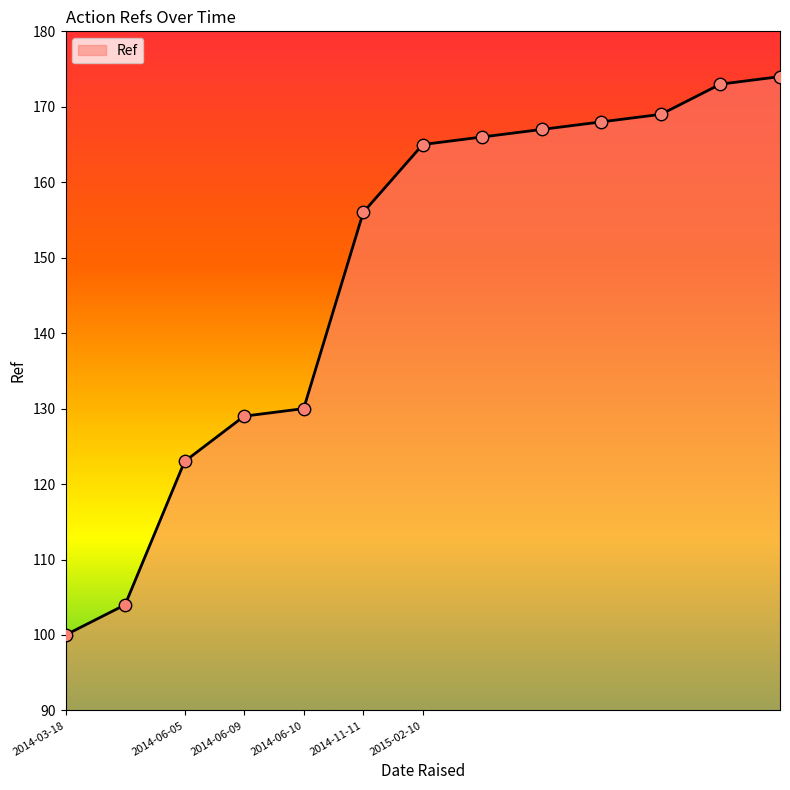

What is the maximum value shown in the chart?

174